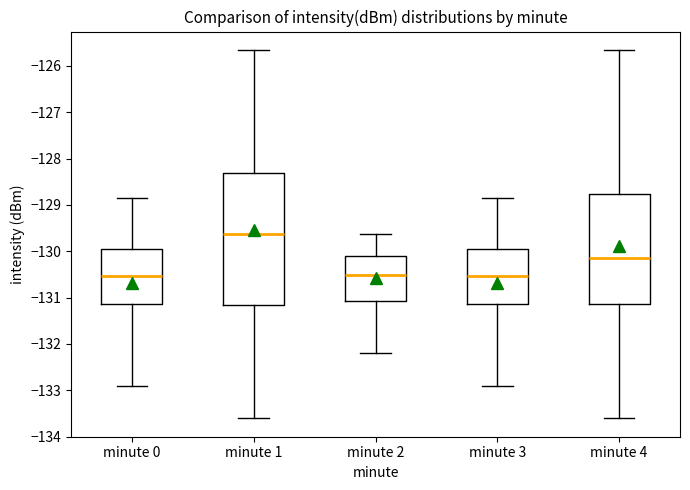

Reading left to right, transcribe this box plot: for each box, give where its median line is, the range the box spans, and where its two whiskers end, as read against the y-axis. The values are not printed on the chart, so give them approximately, as read against the axis.

minute 0: median -130.5, box -131.1 to -129.9, whiskers -132.9 to -128.8
minute 1: median -129.6, box -131.2 to -128.3, whiskers -133.6 to -125.7
minute 2: median -130.5, box -131.1 to -130.1, whiskers -132.2 to -129.6
minute 3: median -130.5, box -131.1 to -129.9, whiskers -132.9 to -128.8
minute 4: median -130.1, box -131.1 to -128.8, whiskers -133.6 to -125.7